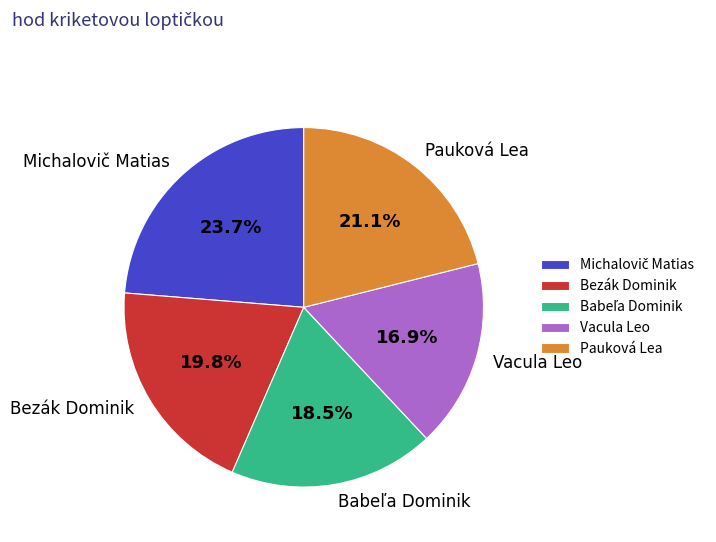

Between Pauková Lea and Vacula Leo, which is larger?

Pauková Lea